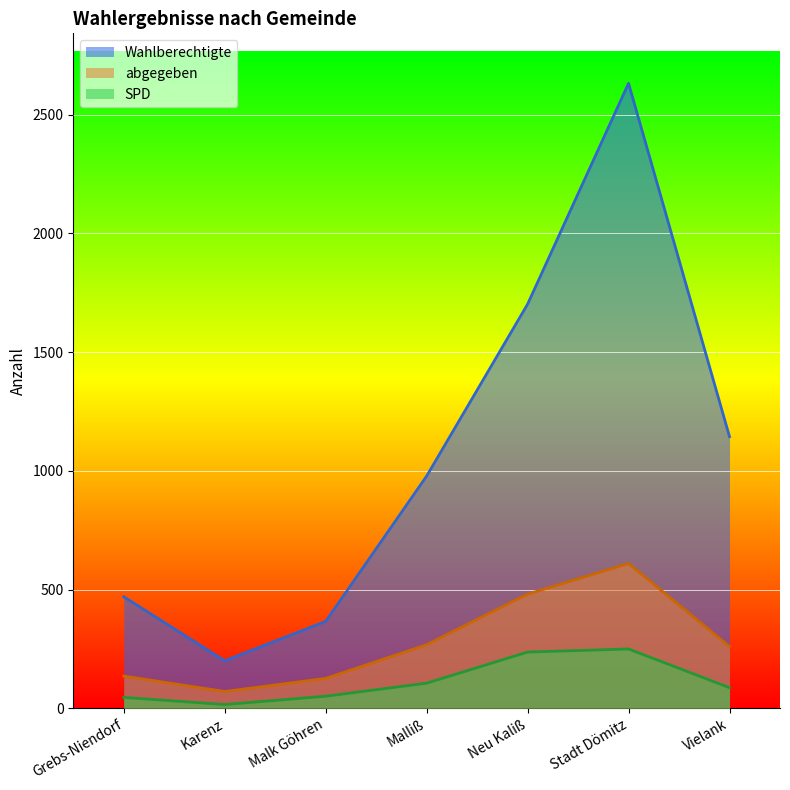

What is the average value of the abgegeben series?

279